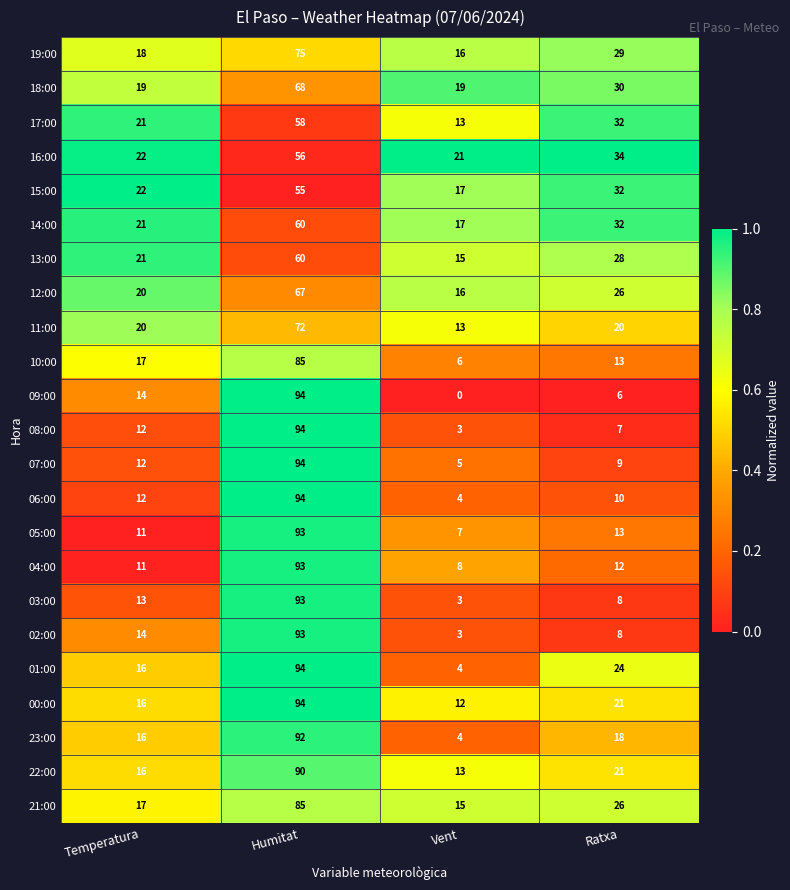

What is the difference between the maximum and minimum values in the 01:00 series?

90